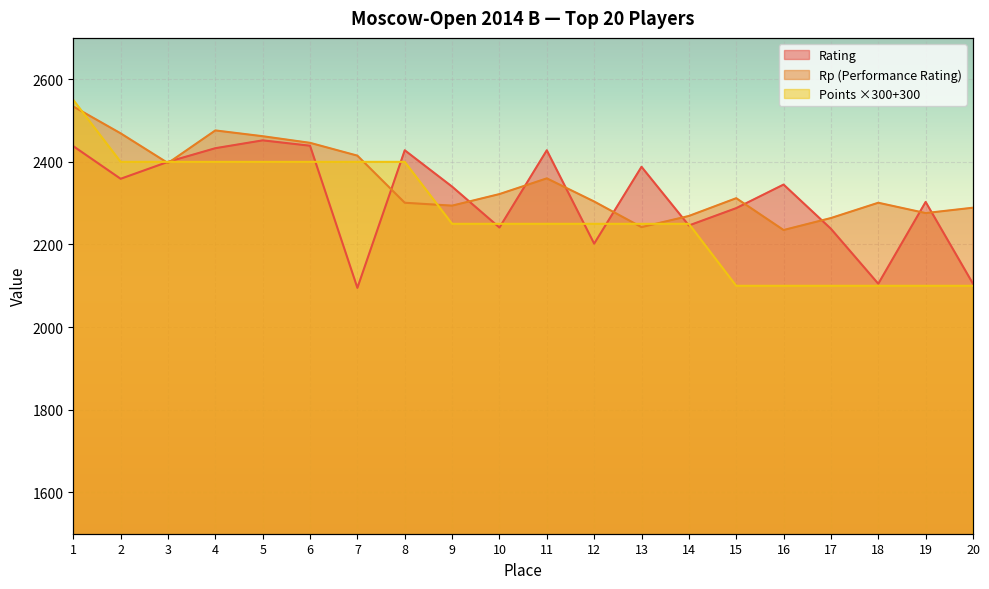

Reading right to left, transcribe all the data shown in this chart.

Rating: 20=2105	19=2303	18=2105	17=2238	16=2345	15=2288	14=2246	13=2388	12=2202	11=2428	10=2241	9=2340	8=2428	7=2095	6=2439	5=2452	4=2433	3=2400	2=2359	1=2438
Rp: 20=2289	19=2276	18=2301	17=2264	16=2235	15=2312	14=2269	13=2242	12=2304	11=2360	10=2322	9=2294	8=2301	7=2415	6=2446	5=2462	4=2476	3=2397	2=2469	1=2534
Points: 20=2100	19=2100	18=2100	17=2100	16=2100	15=2100	14=2250	13=2250	12=2250	11=2250	10=2250	9=2250	8=2400	7=2400	6=2400	5=2400	4=2400	3=2400	2=2400	1=2550